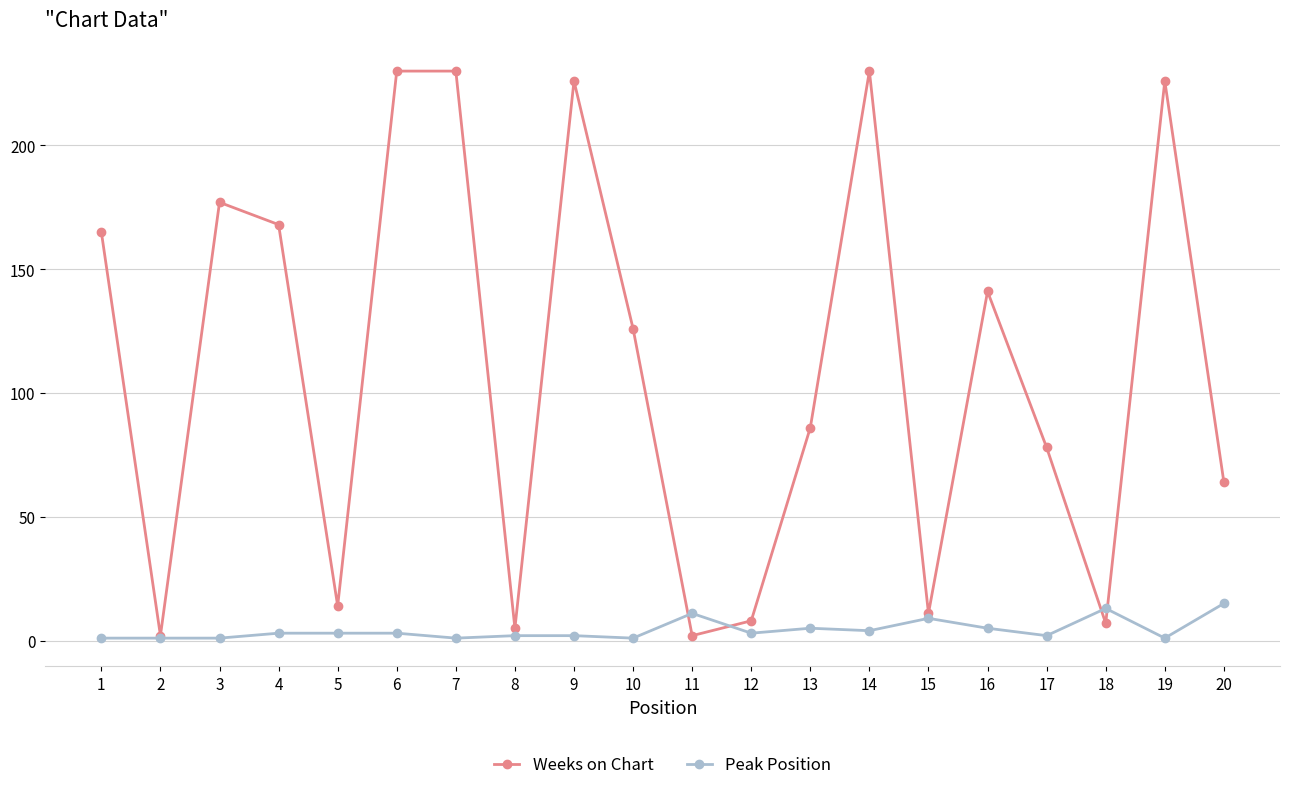

Does the chart have visible grid lines?

Yes